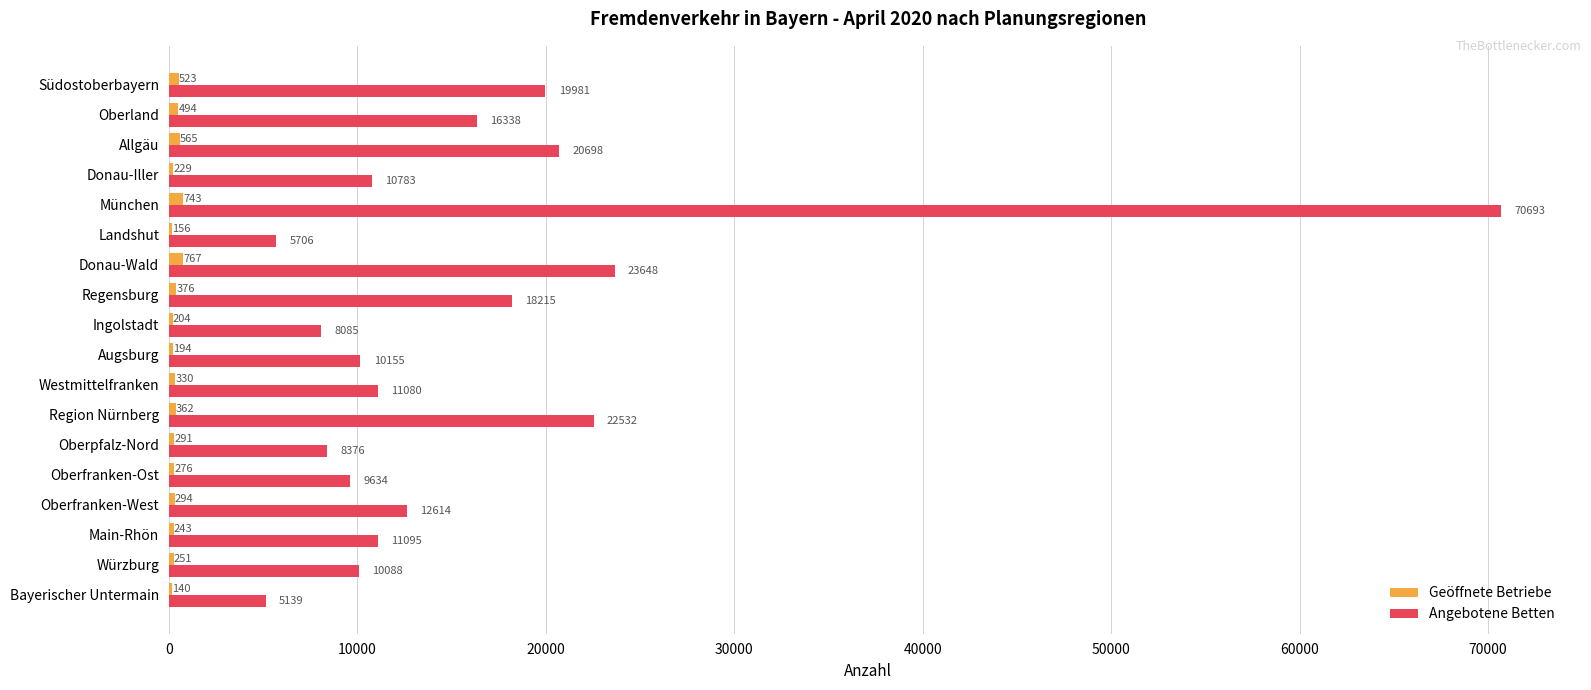

What are all the series names shown in the legend?

Geöffnete Betriebe, Angebotene Betten